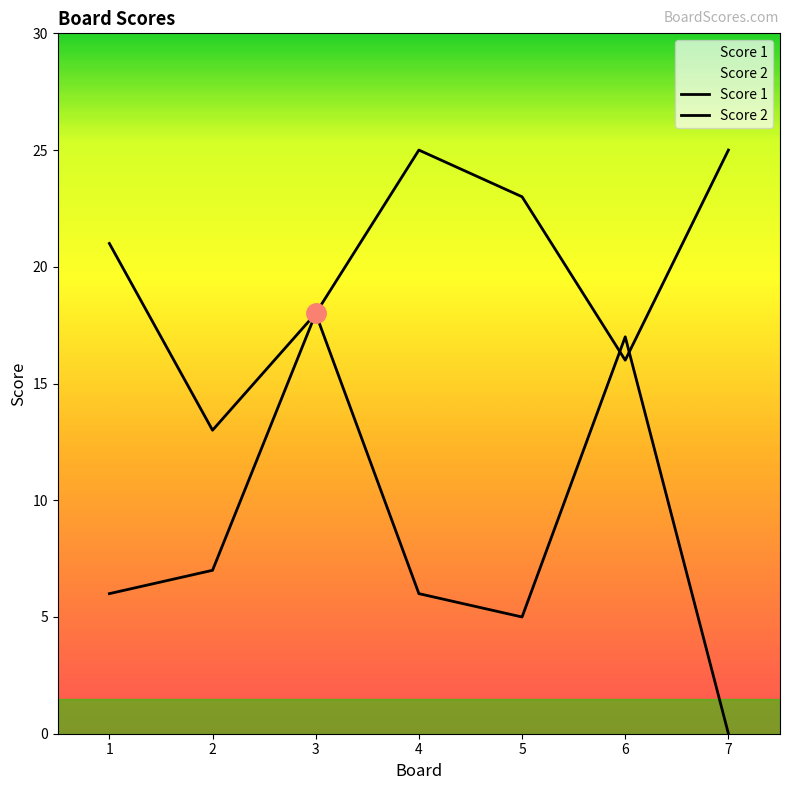

List the labels in order of Score 1 value, smallest first.

2, 6, 3, 1, 5, 4, 7